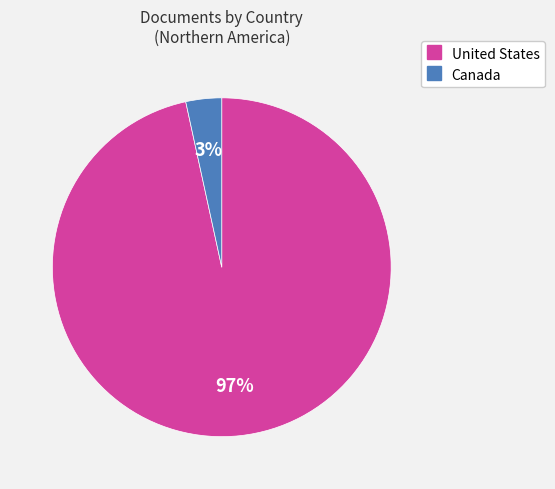

Is it true that Canada is 3% of the pie?

True